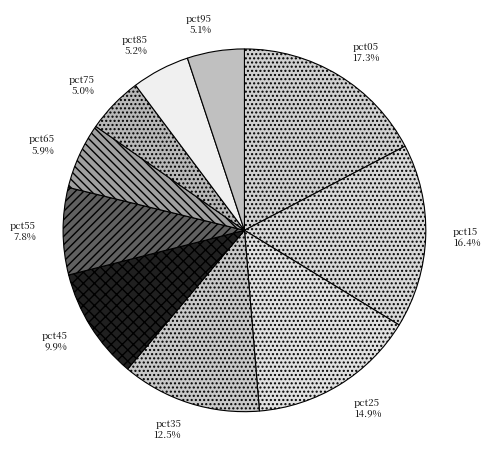

Is it true that pct25 is 3% of the pie?

False